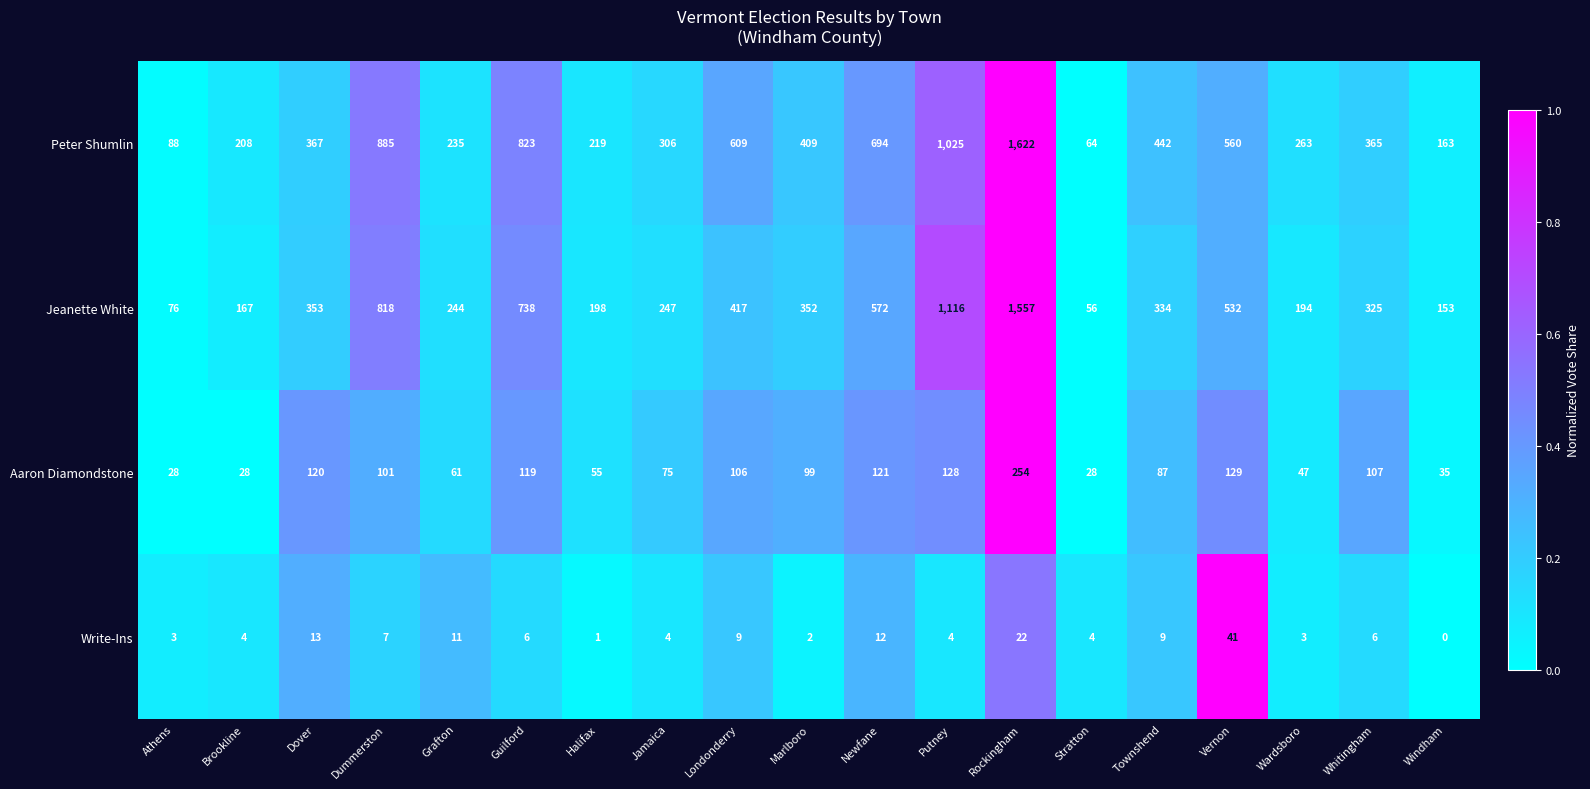

True or false: Write-Ins has a value of 13 at Dover.

True